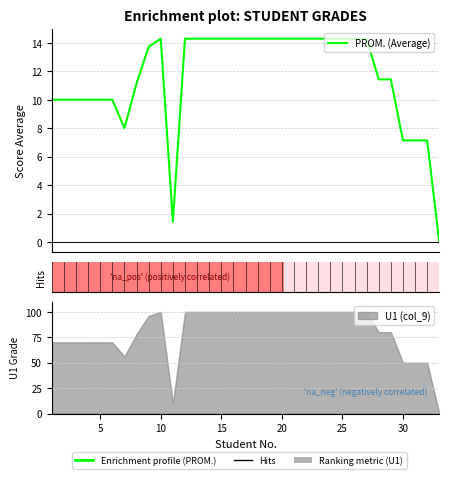

The value at 0 is 10.0. True or false?

True